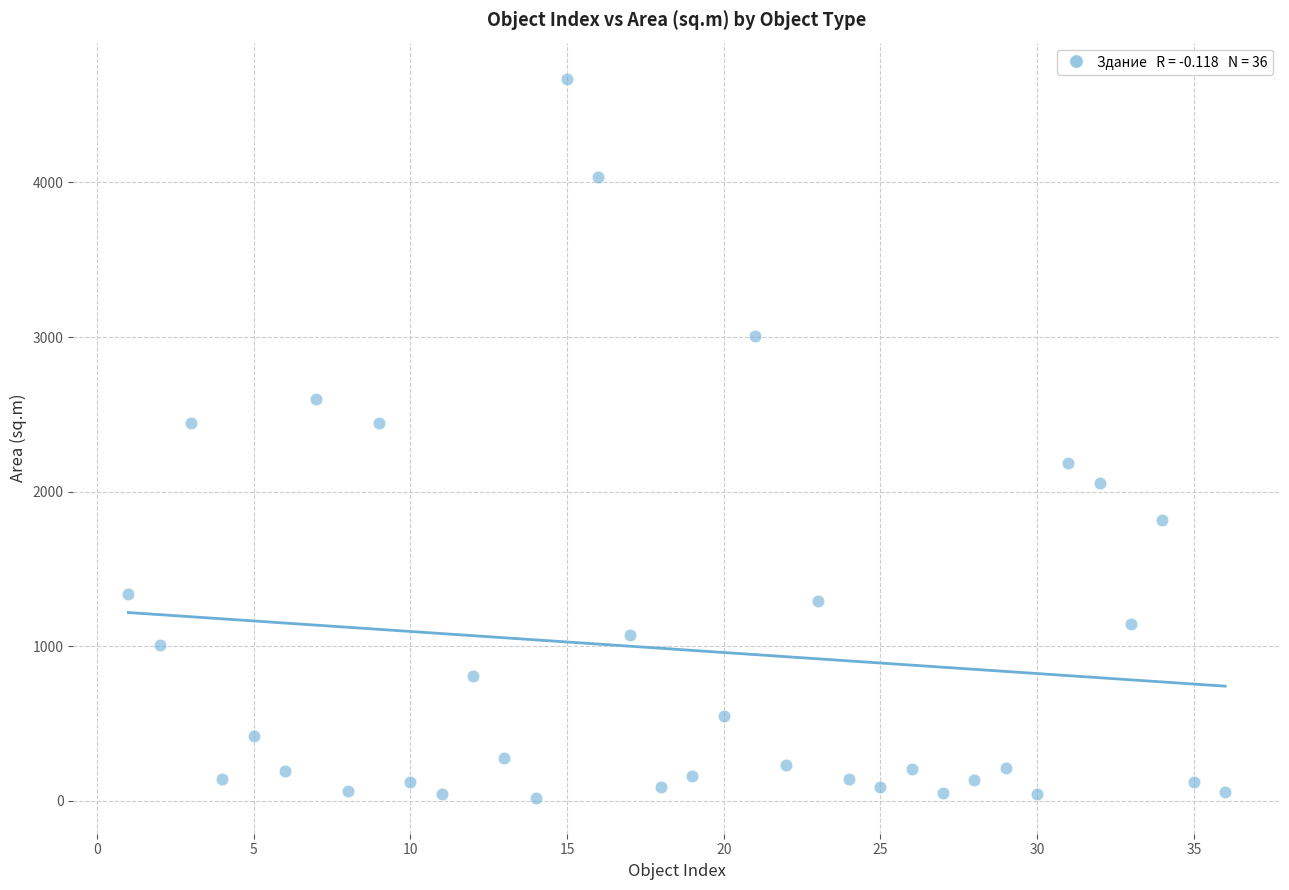

What is the range of X values (max minus min)?

35.0